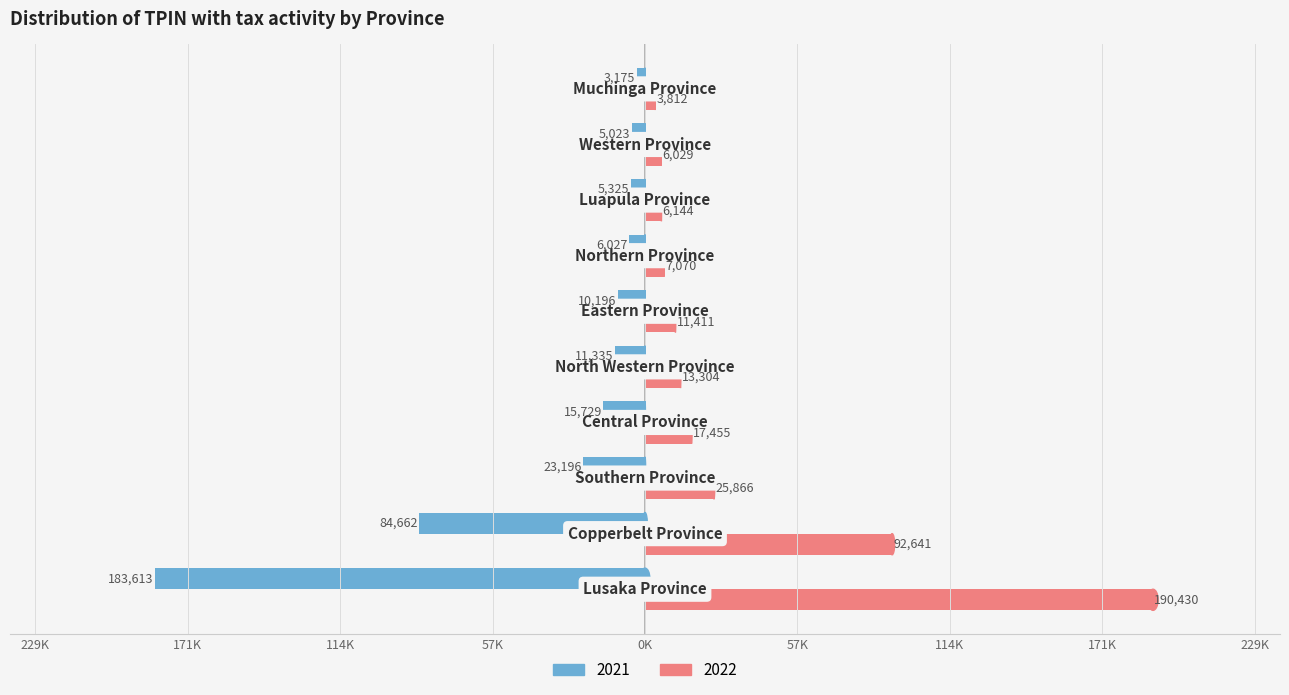

Rank the series by their average value, from highest to lowest.

2022, 2021